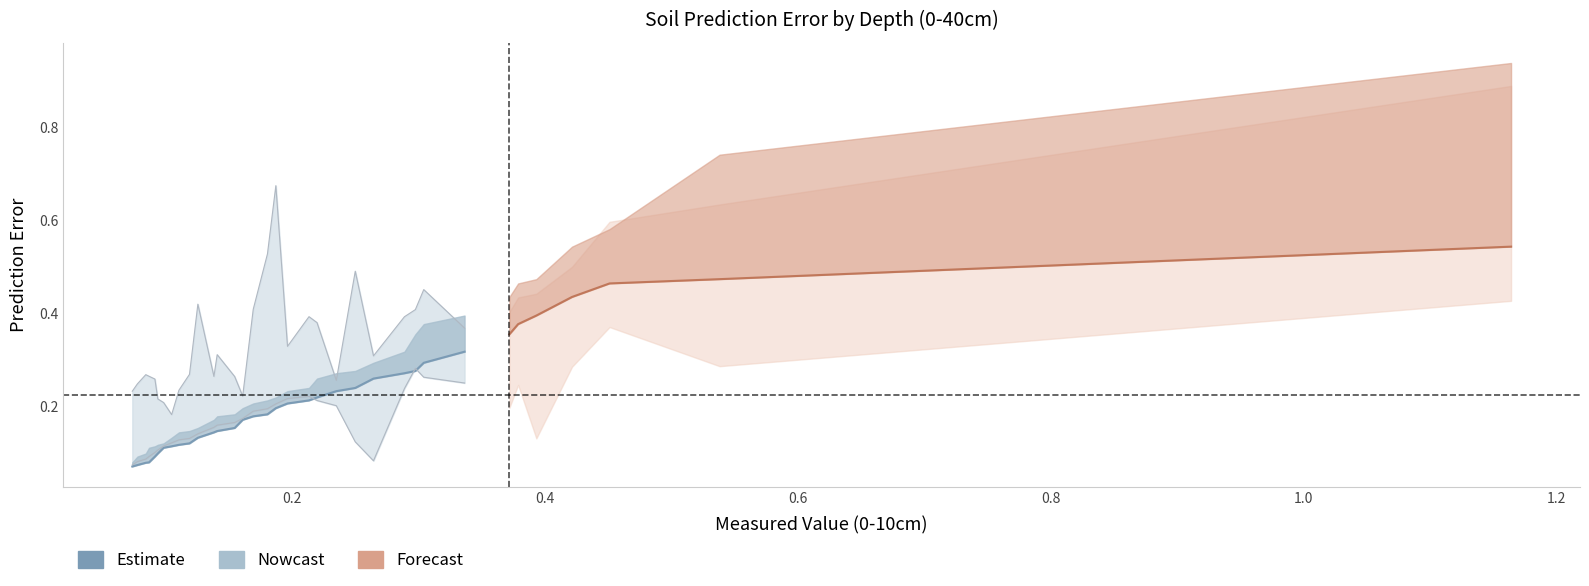

What is the label of the 10th point from the left?

0.1191